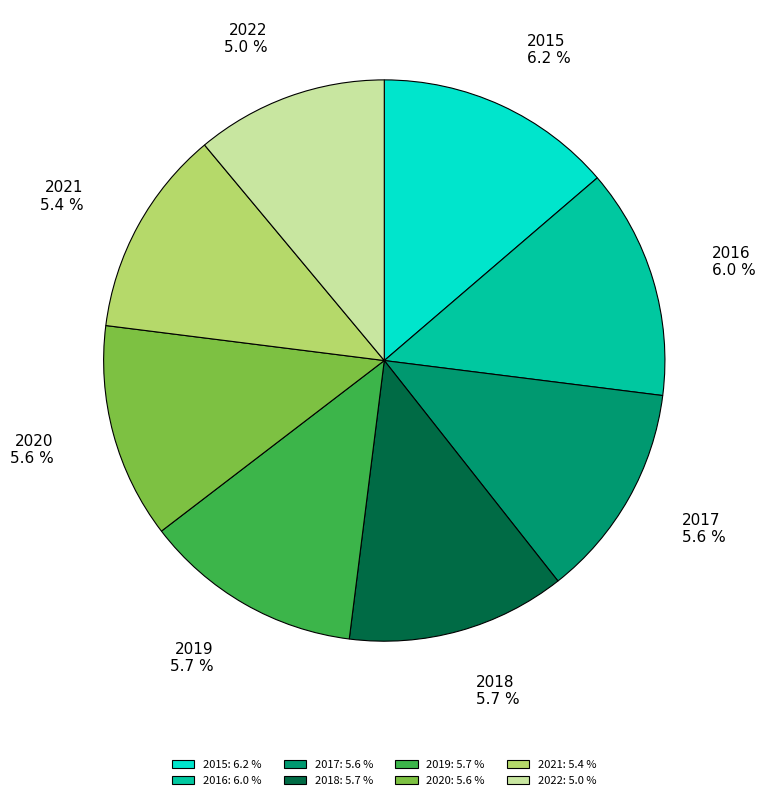

Is it true that 2017 is 22% of the pie?

False